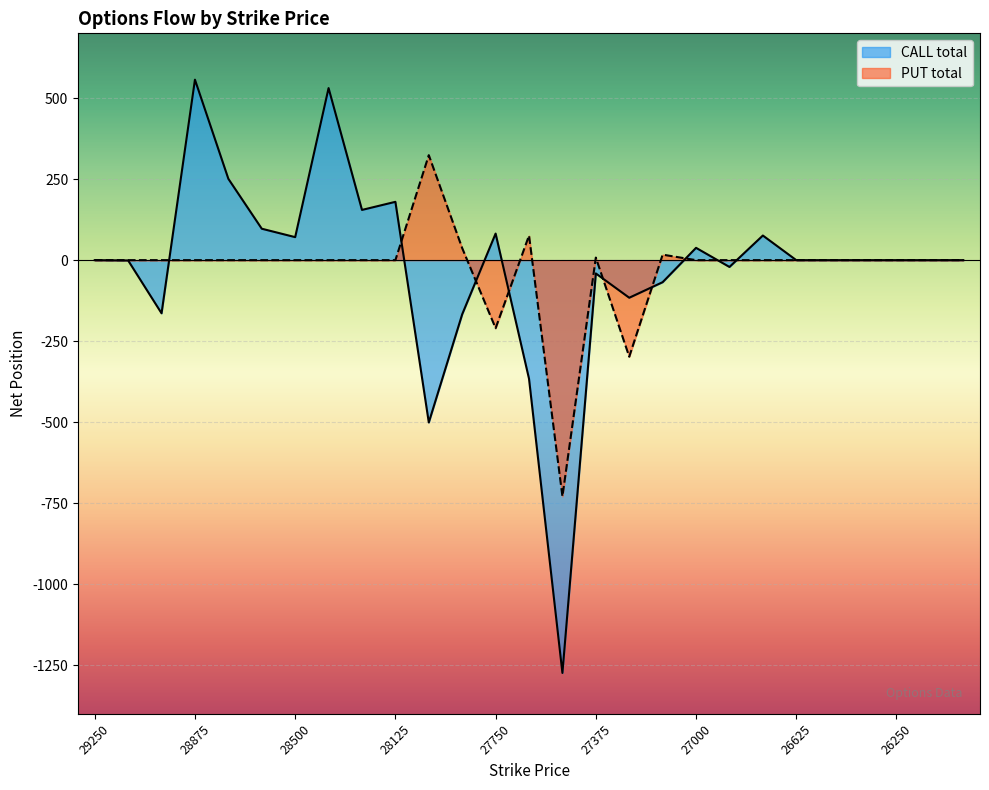

What is the approximate value of CALL total at 28500, to the nearest 10?

70